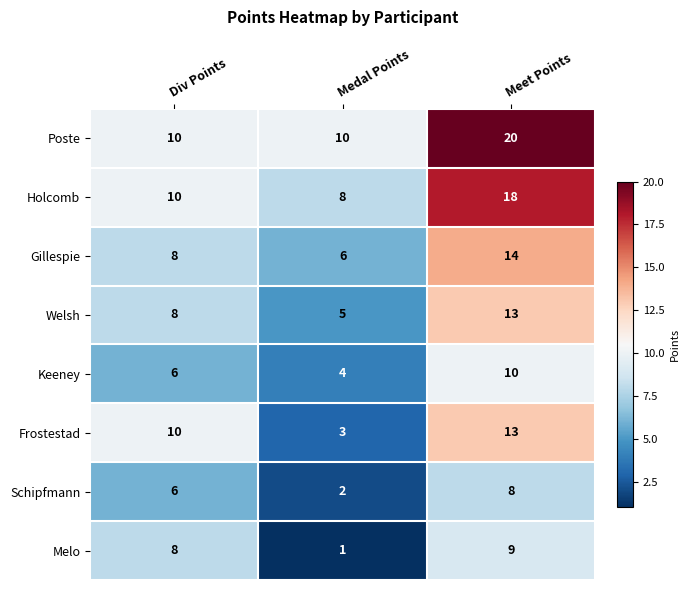

Read the Poste value at Meet Points, to the nearest 5.

20